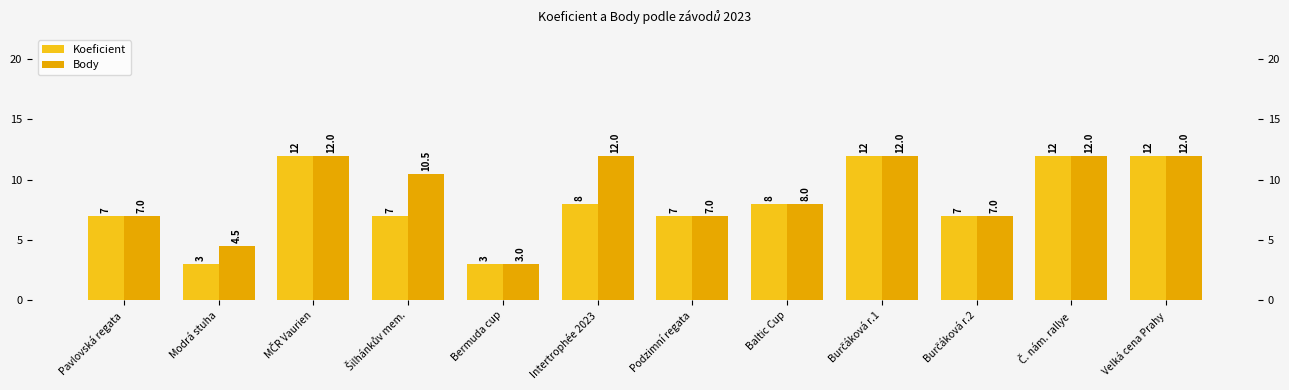

What is the label of the 6th bar from the left?

Intertrophée 2023